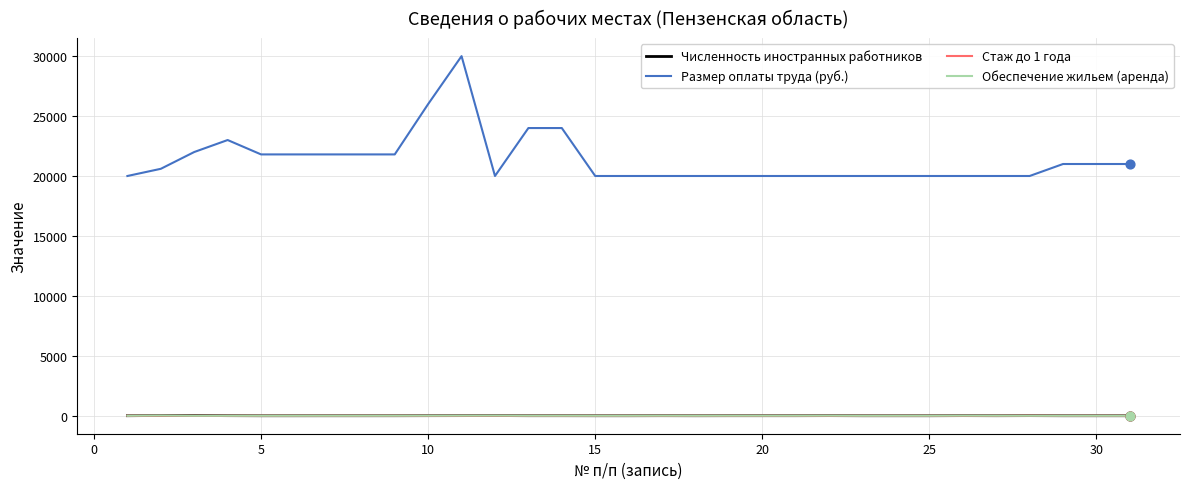

What is the greatest value displayed?

30000